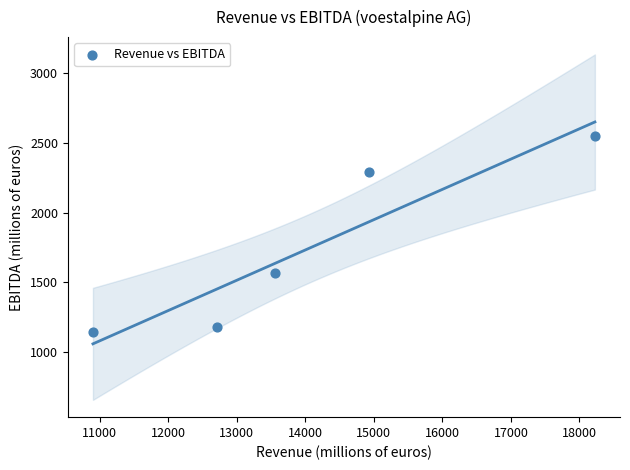

What Y value in the scatter plot is closest to 1846?

1564.6